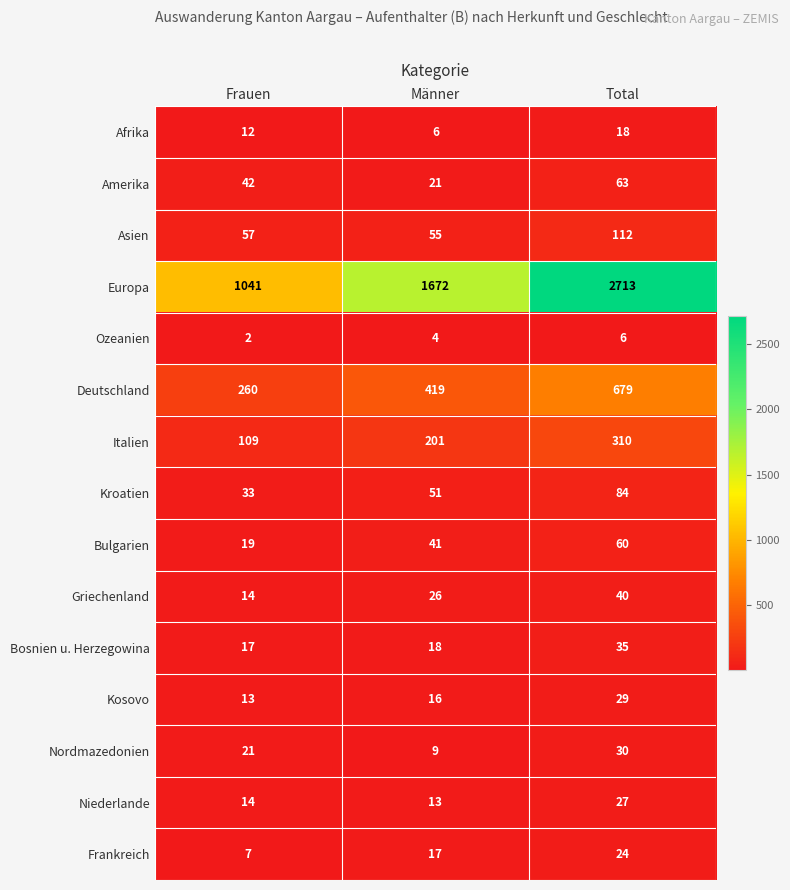

Where is Italien nearest to the value 209?

Männer